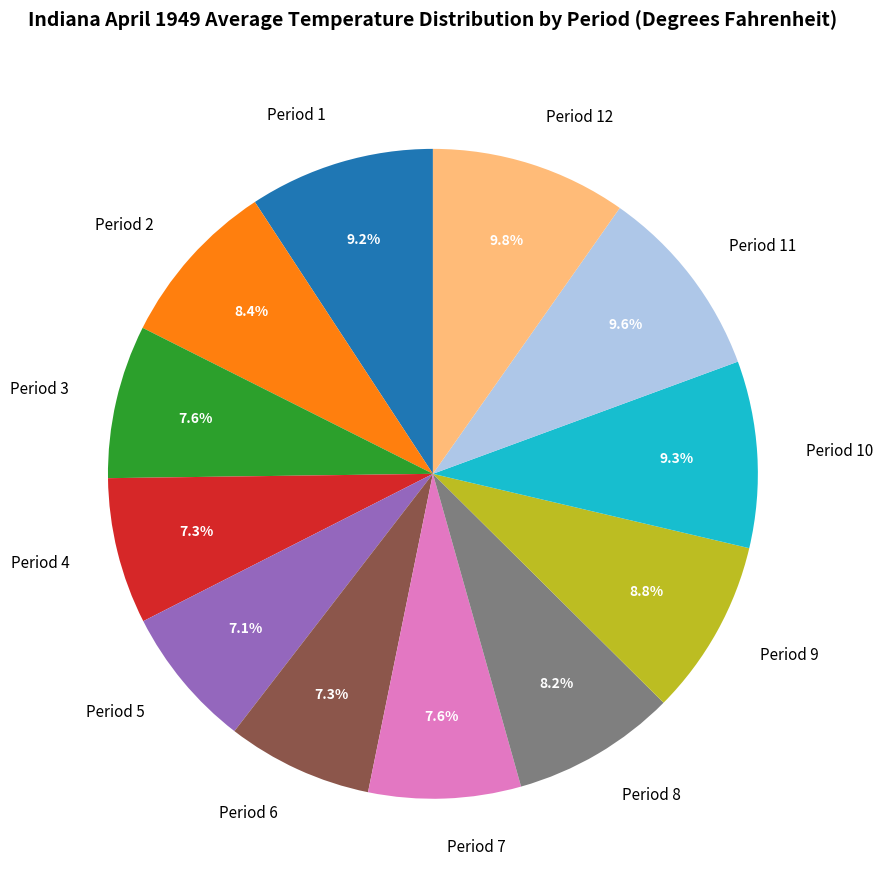

To the nearest percent, what is the difference between the Period 4 and Period 8 slice percentages?

1%